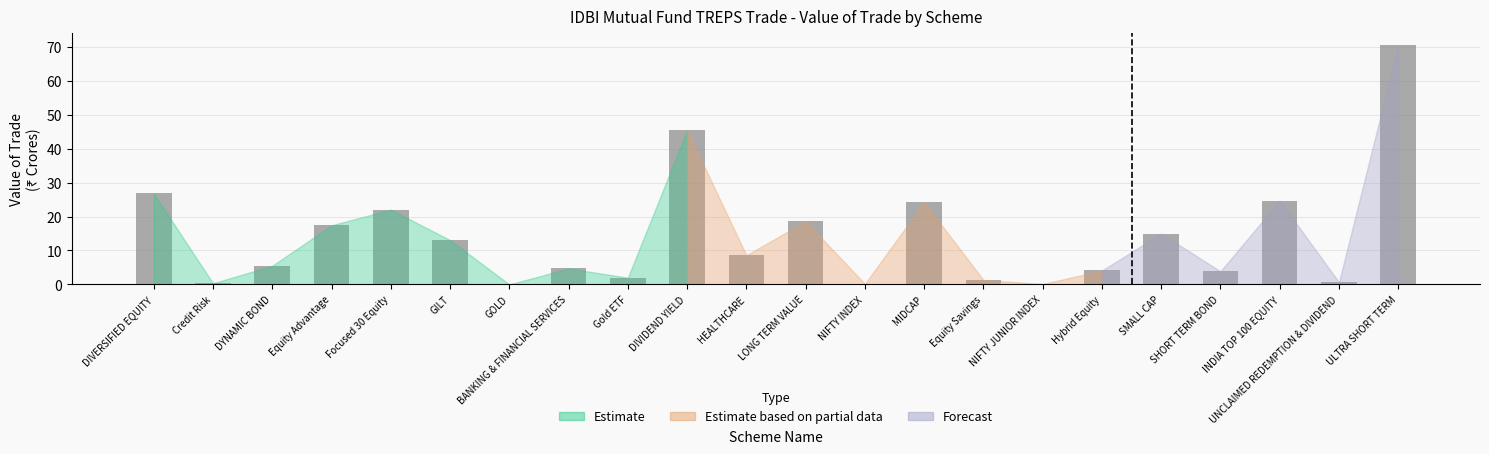

What is the greatest value displayed?

70.4